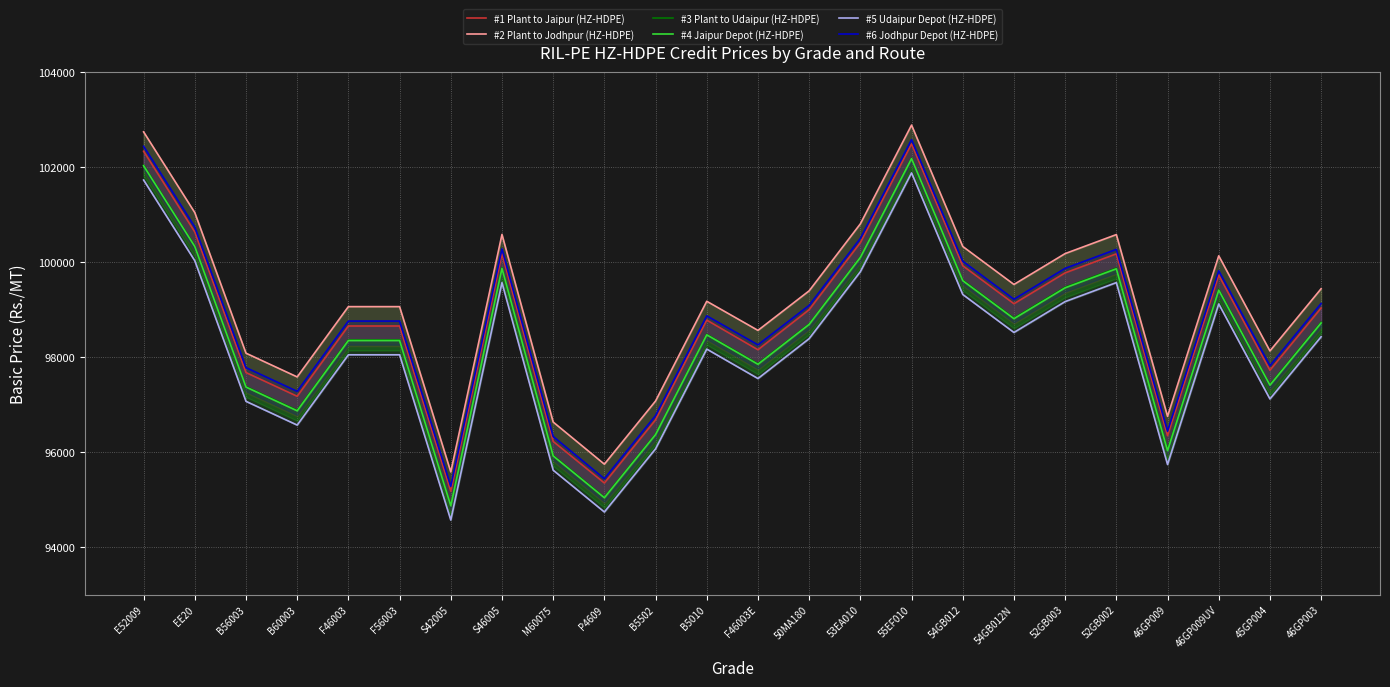

What is the sum of the #5 Udaipur Depot (HZ-HDPE) values at B5502 and B56003?

193140